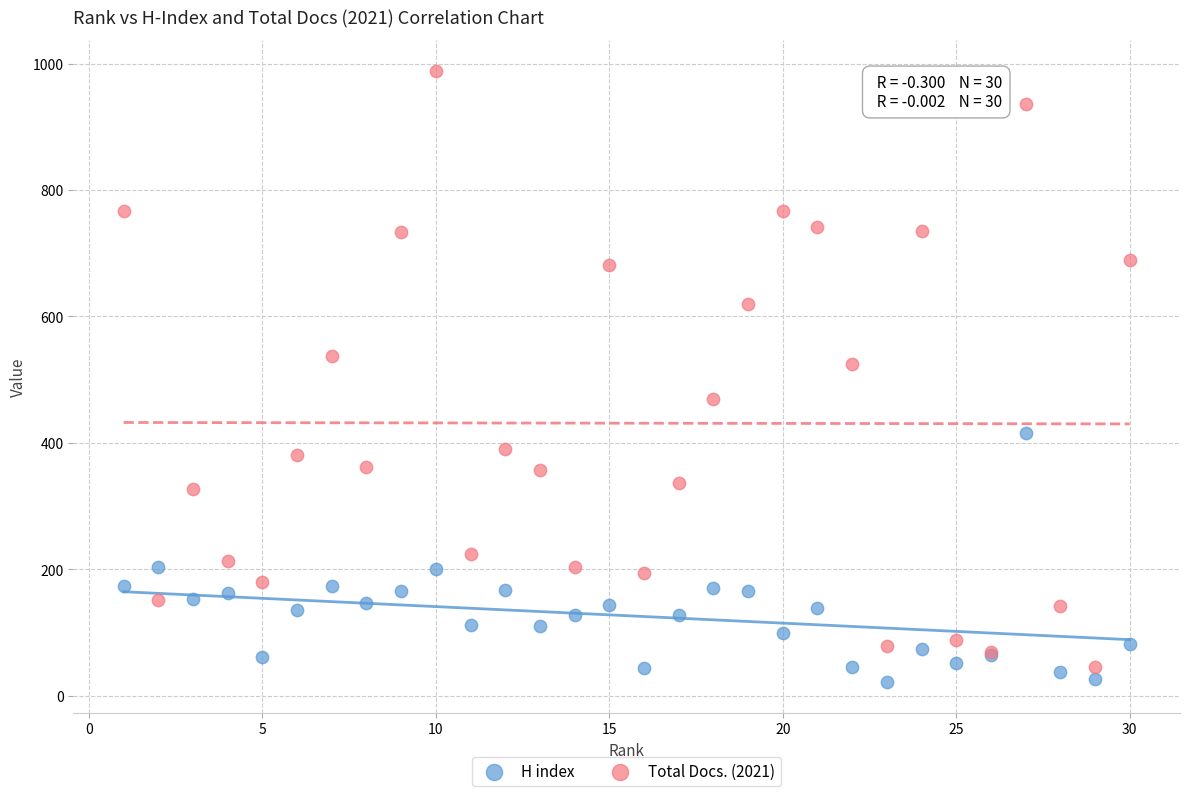

Which series reaches the minimum Y coordinate?

H index